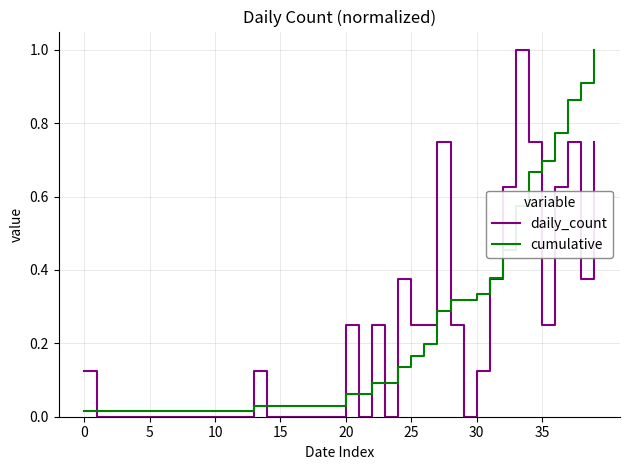

What is the maximum value for cumulative?

1.0